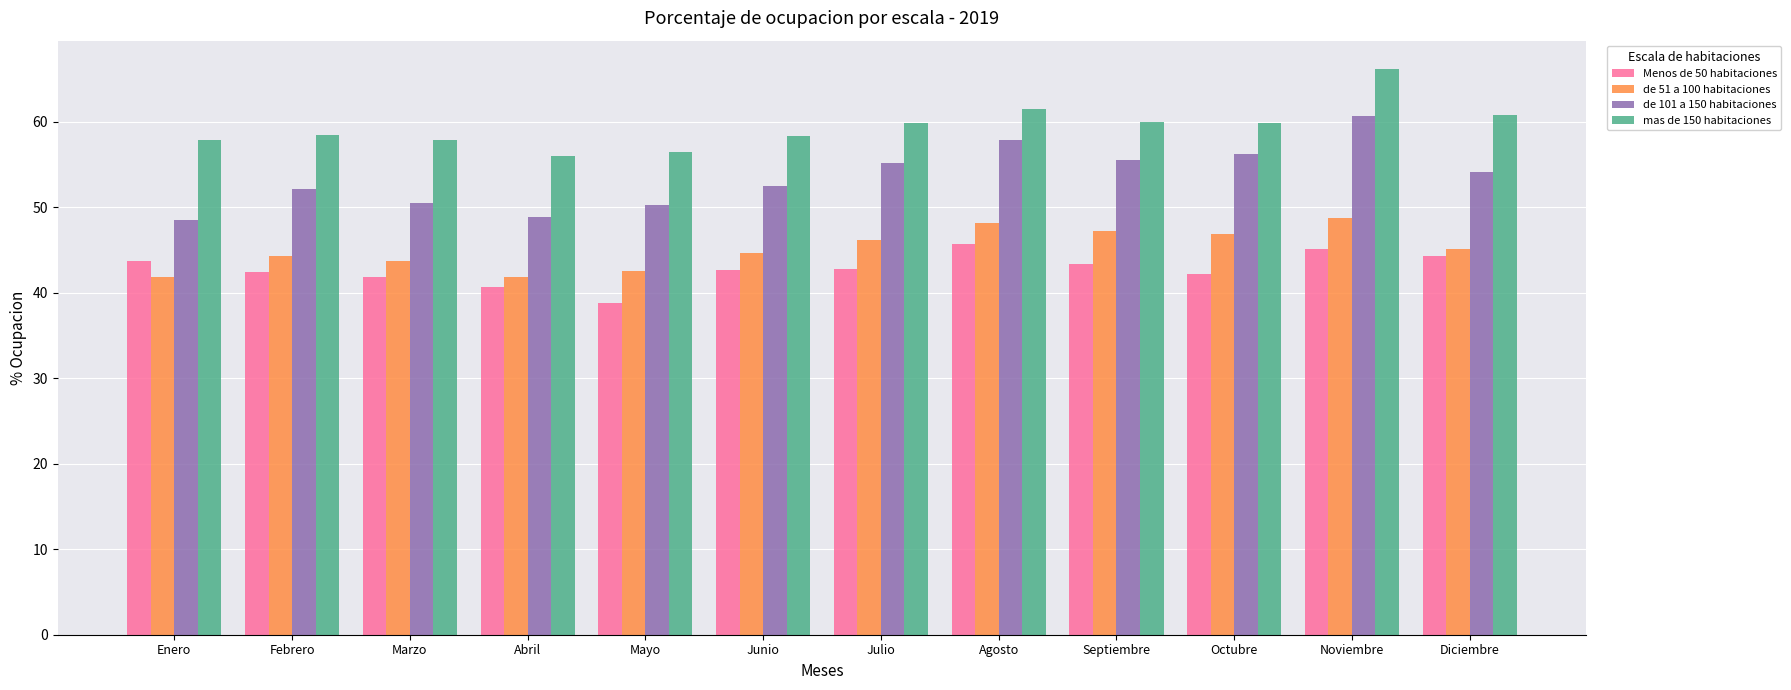

What is the lowest value of the mas de 150 habitaciones series?

56.0